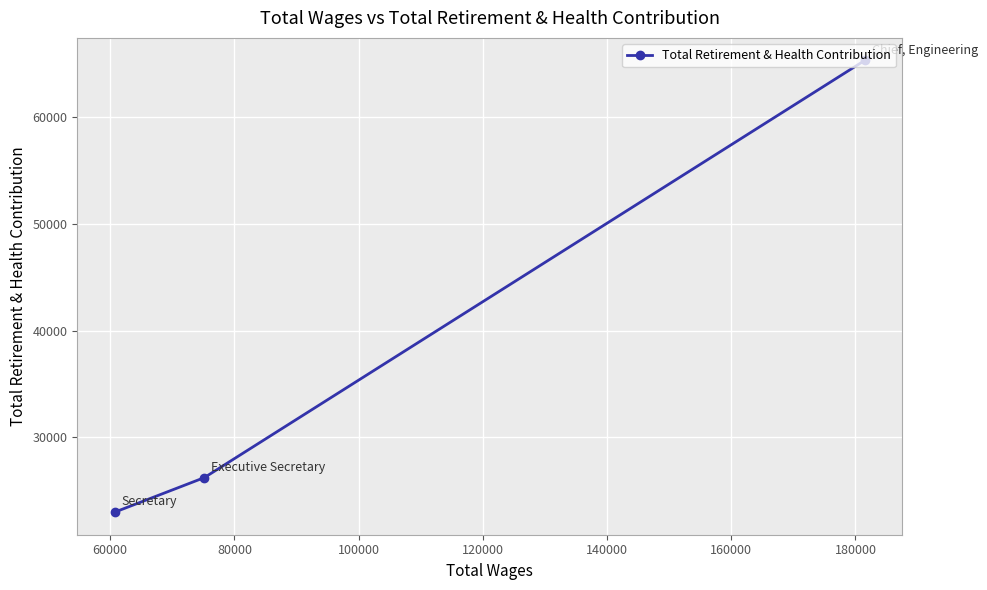

Count the number of categories in the chart.

3